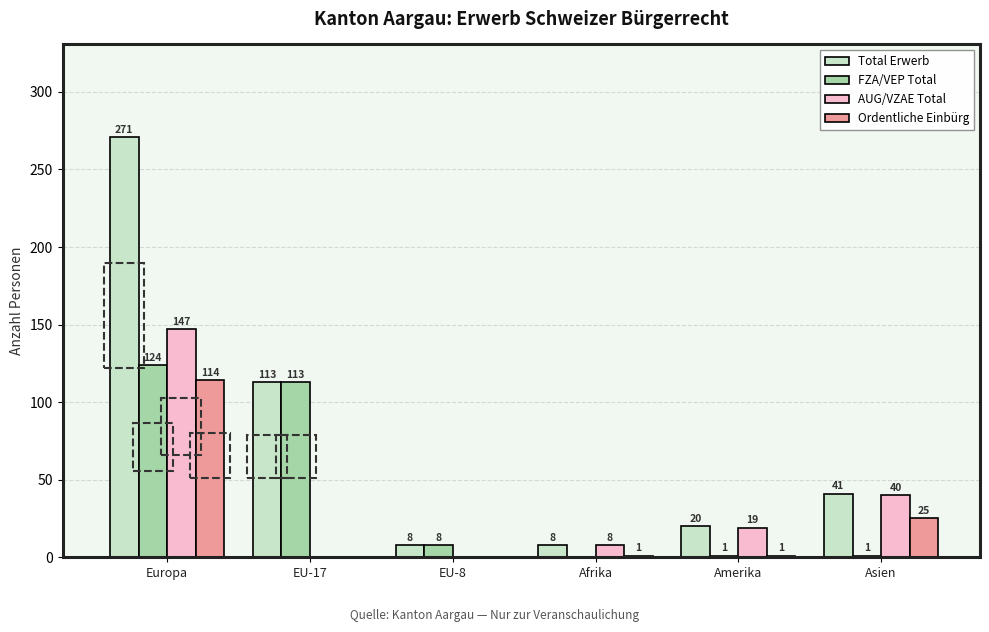

Between EU-8 and Asien, which series saw the biggest shift?

AUG/VZAE Total